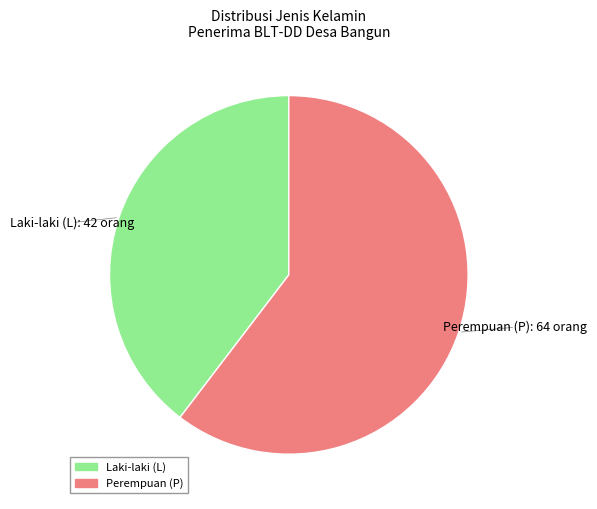

Which category has the smallest portion of the pie?

Laki-laki (L)